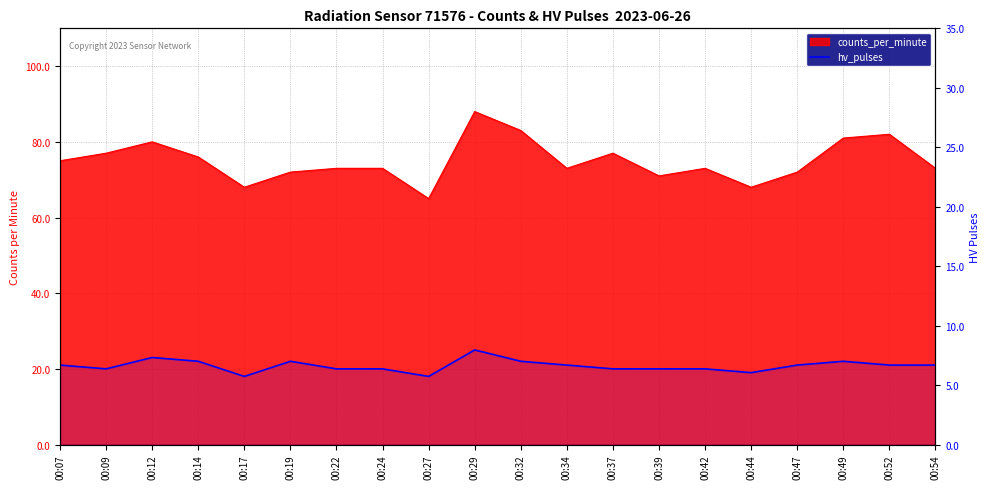

How many data points does each series have?

20